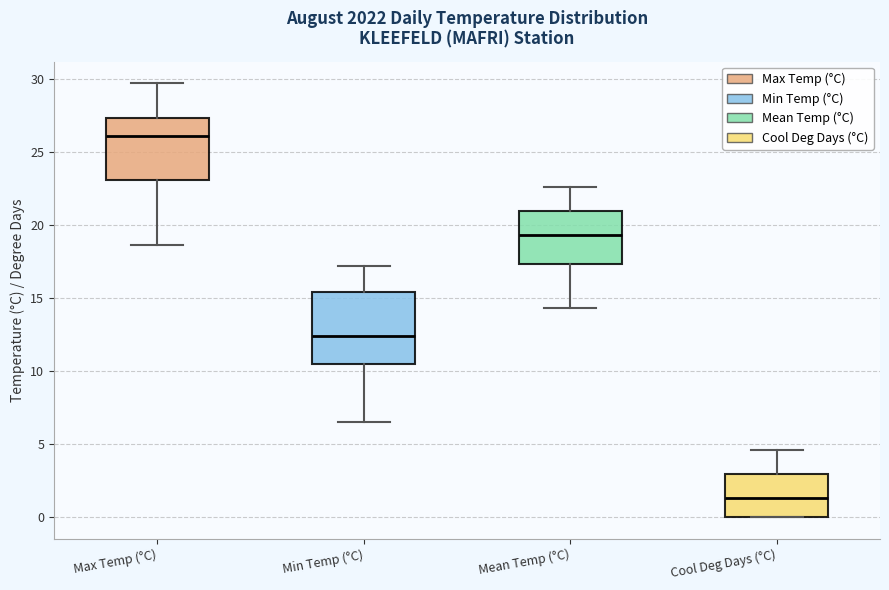

Which box is the tallest, from its lower edge to its upper edge?

Min Temp (°C)